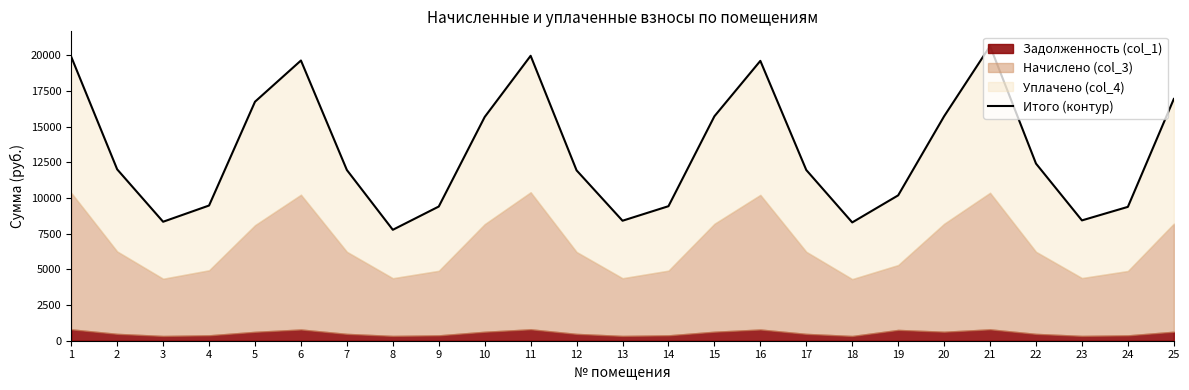

What is the value of the 10th point from the left?

15669.6